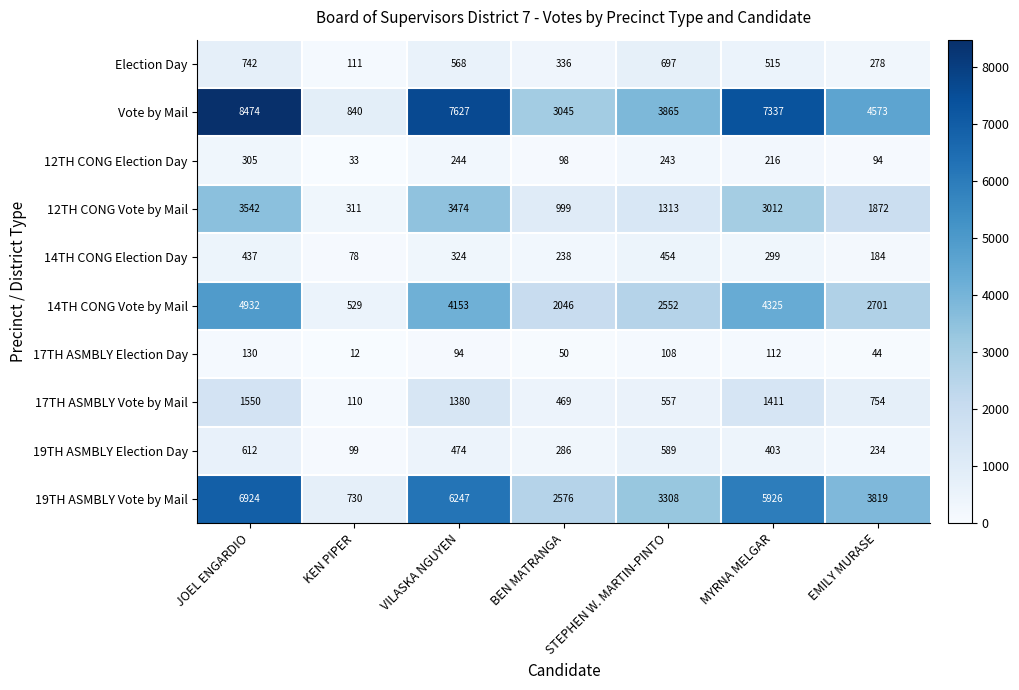

What is the approximate value of 14TH CONG Election Day at MYRNA MELGAR, to the nearest 10?

300